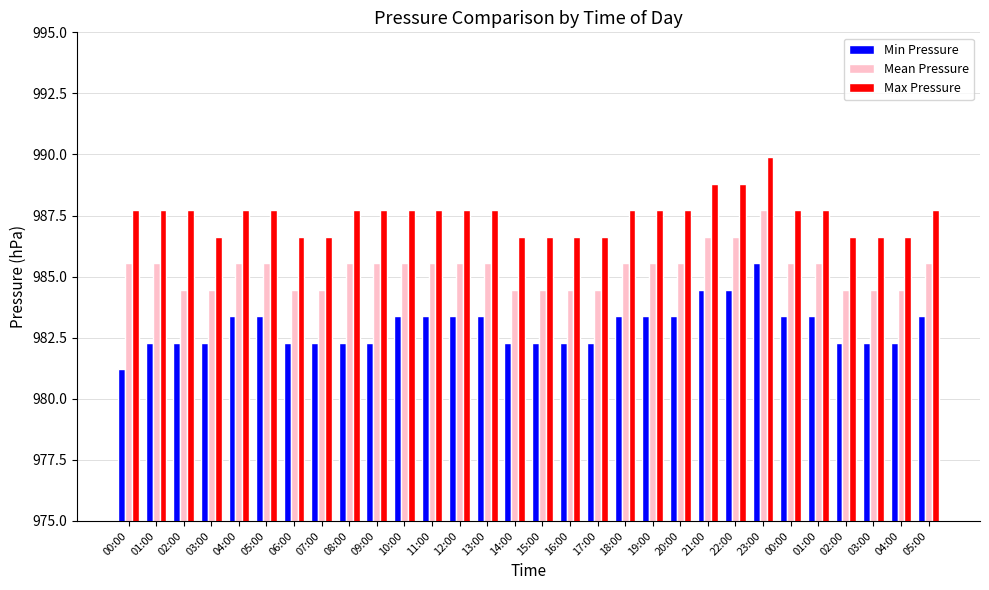

What is the difference between the maximum and minimum values in the Max Pressure series?

3.2